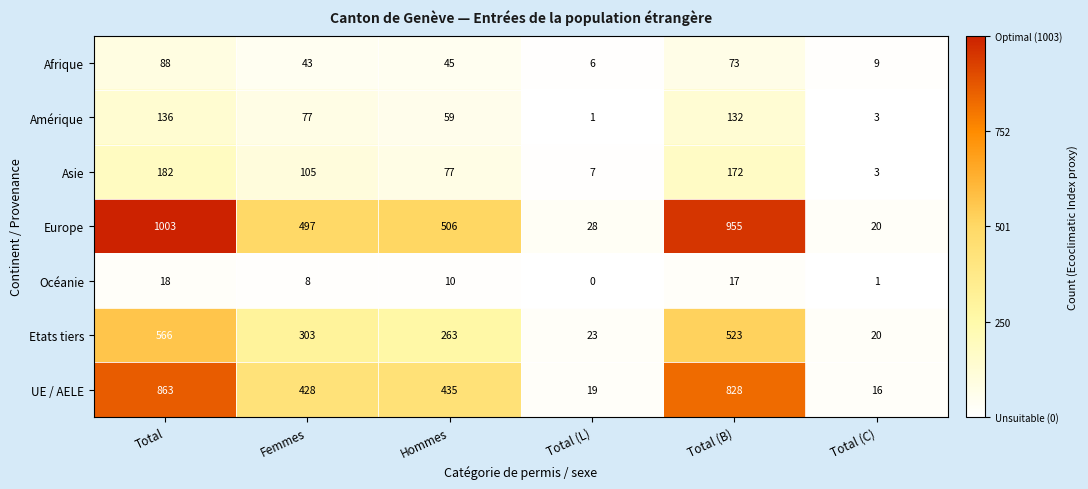

What is the difference between the highest and lowest values at Femmes?

489